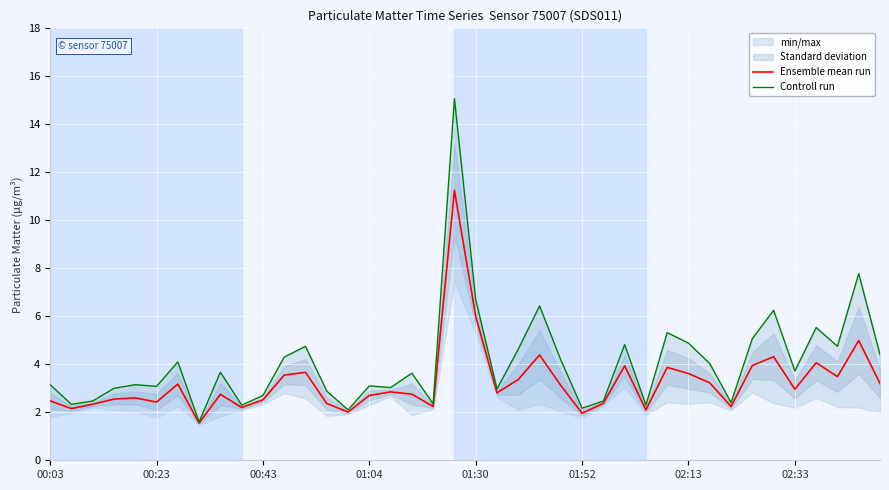

What is the total value across all series at 34?

10.6